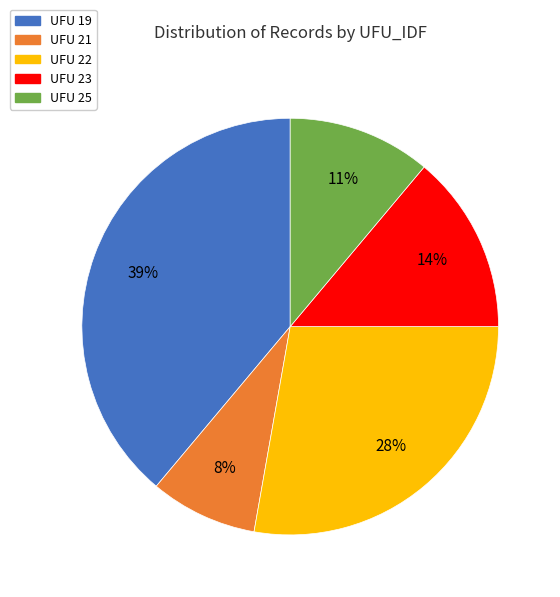

Is it true that UFU 22 is 33% of the pie?

False